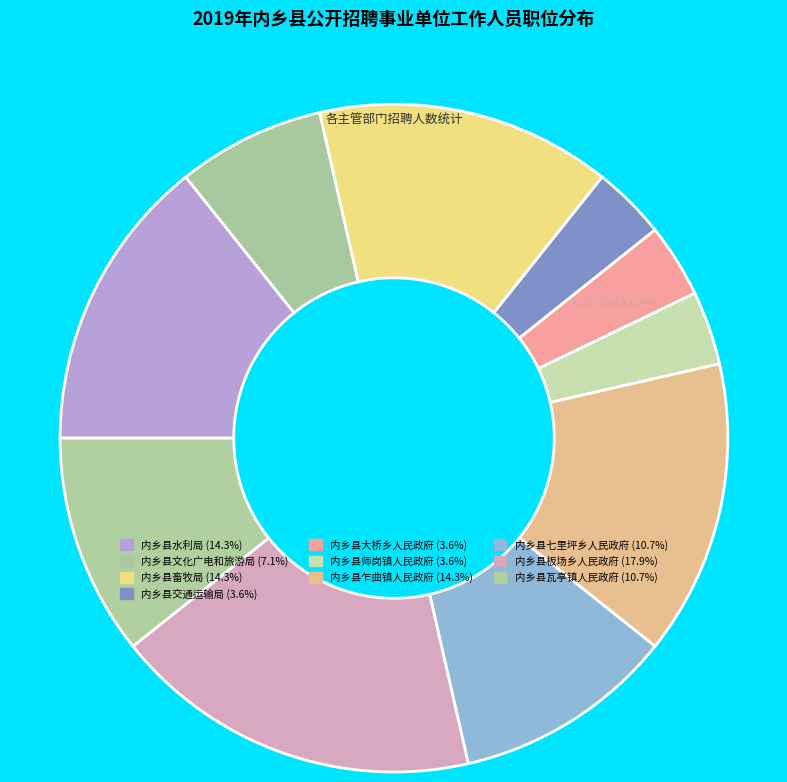

What is the largest slice in the pie chart?

内乡县板场乡人民政府